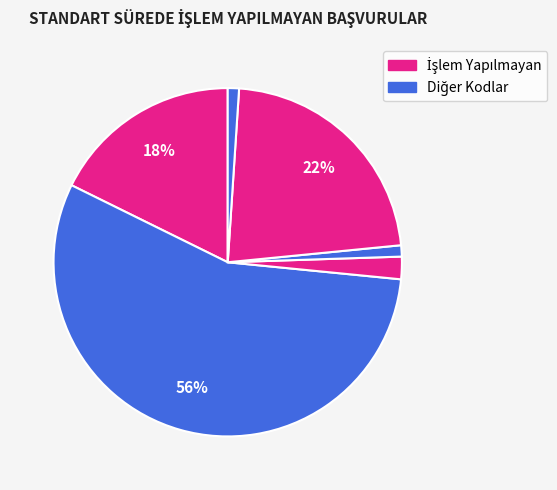

Count the number of slices in the pie.

6